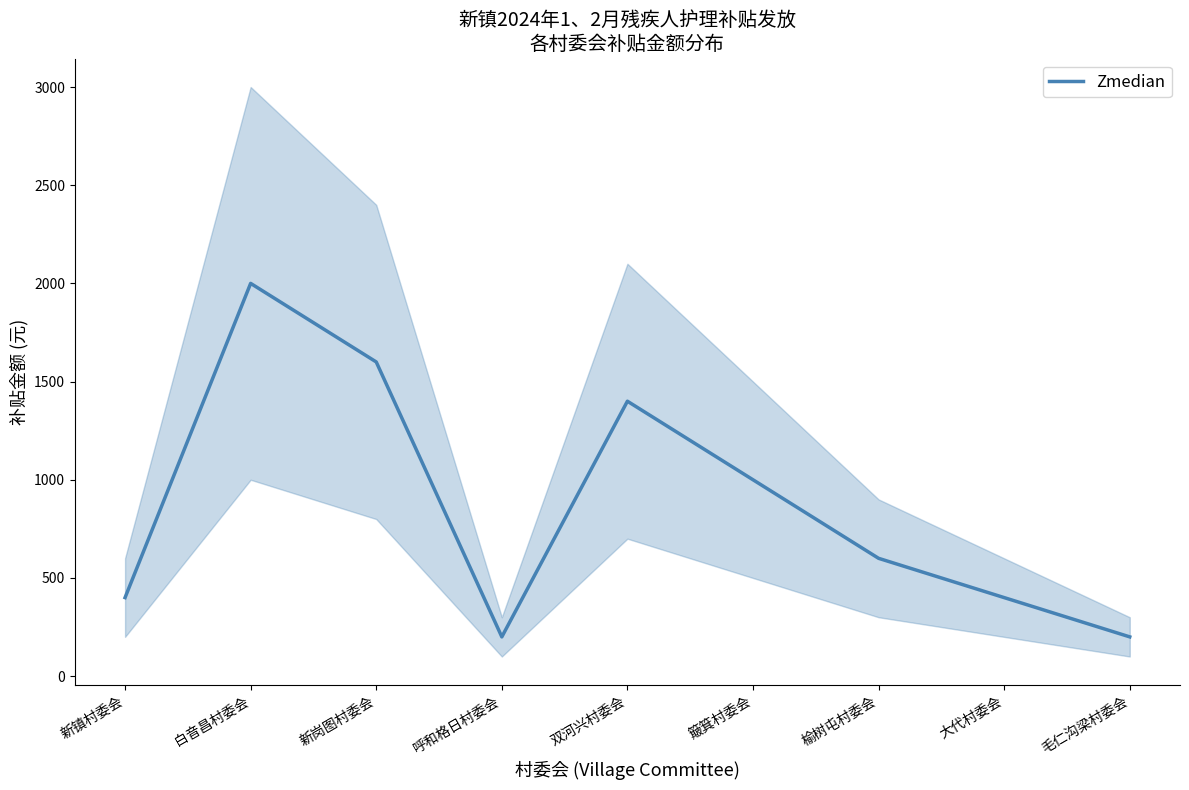

What is the label of the 9th point from the left?

毛仁沟梁村委会